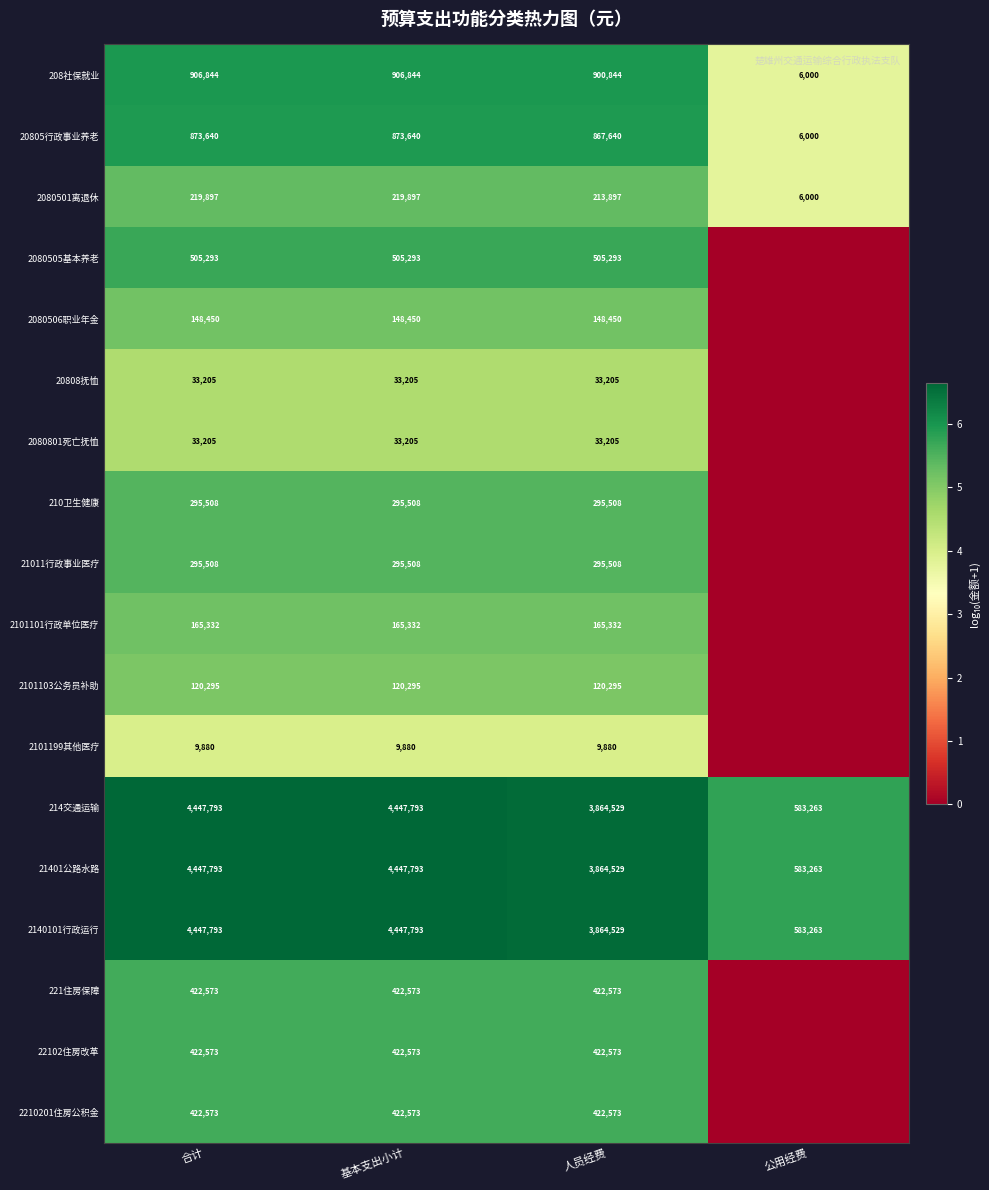

What is the spread (max minus min) of values at 基本支出小计?

4437913